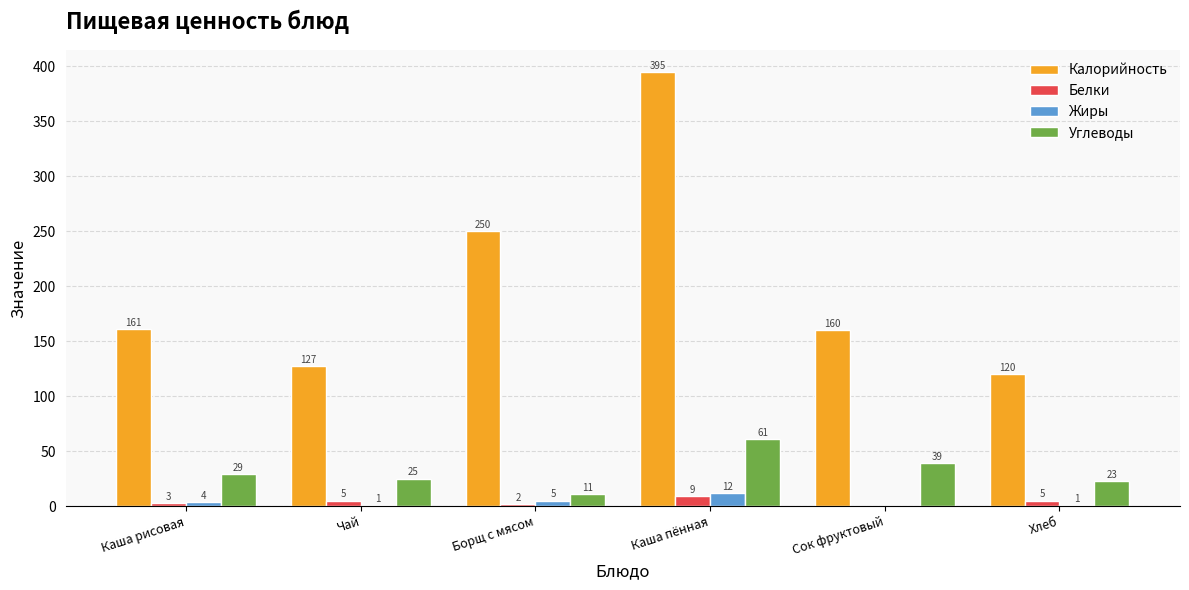

Which series has the largest total across all categories?

Калорийность